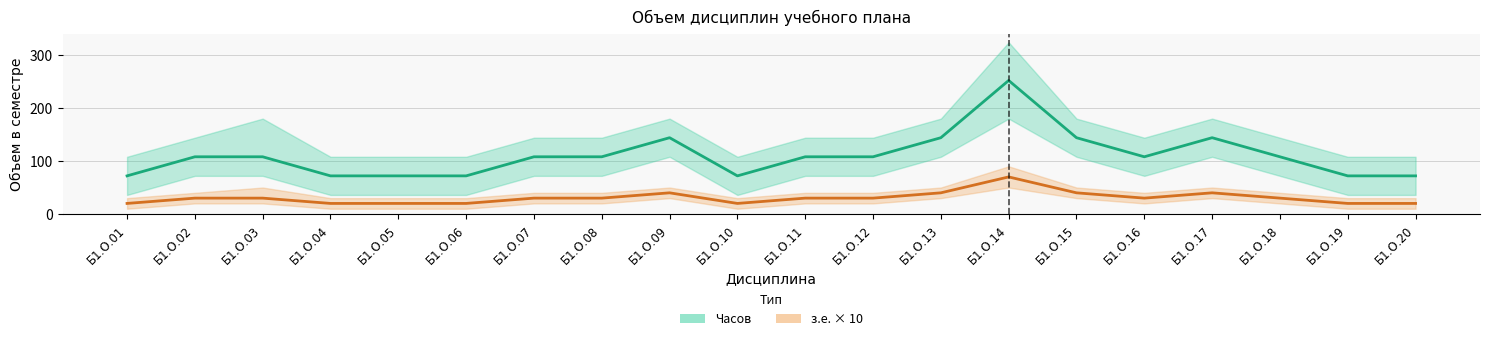

How many data points in з.е. × 10 are above 30?

5